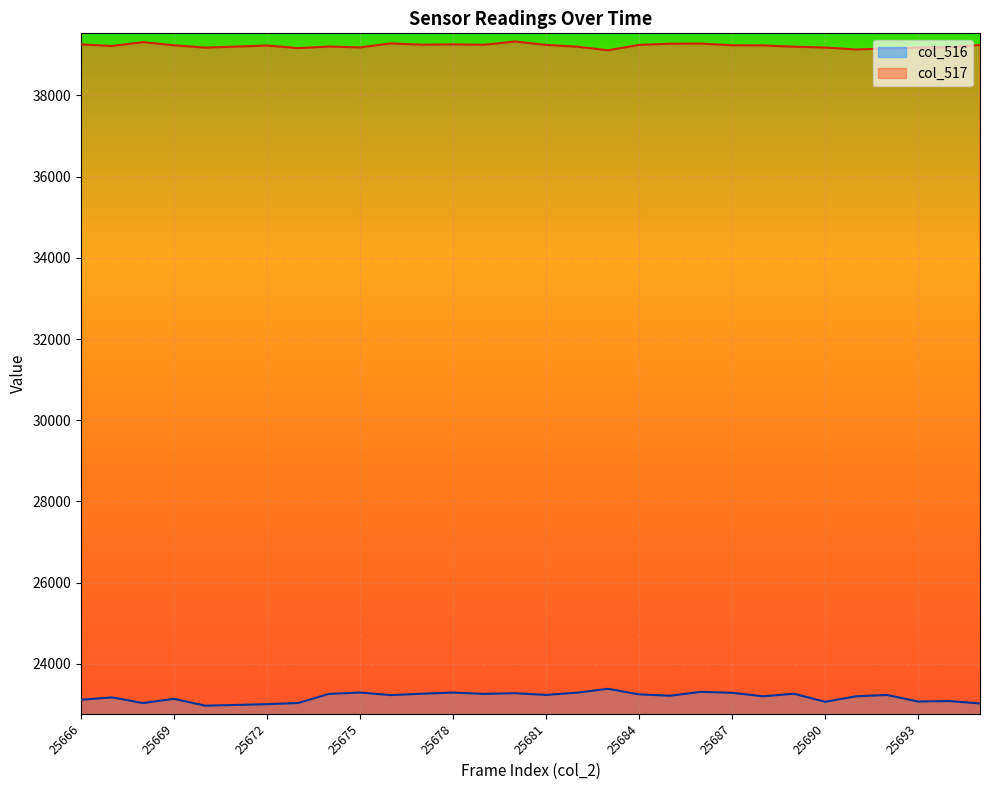

True or false: col_516 and col_517 intersect in this chart.

False